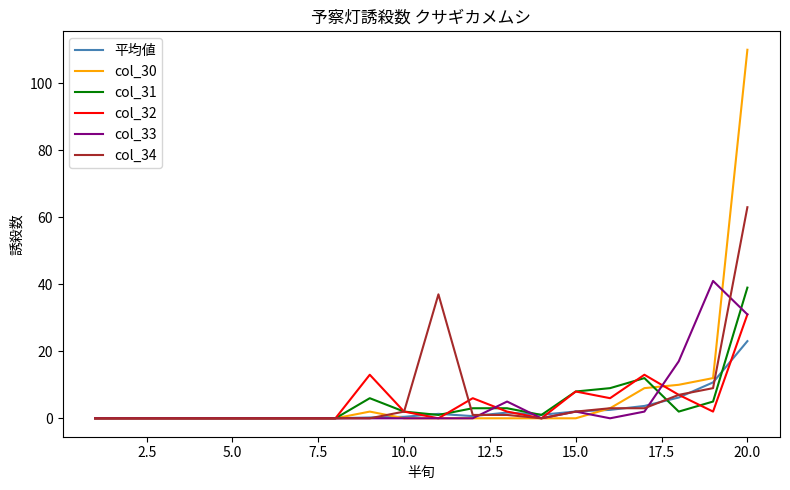

What is the greatest value displayed?

110.0